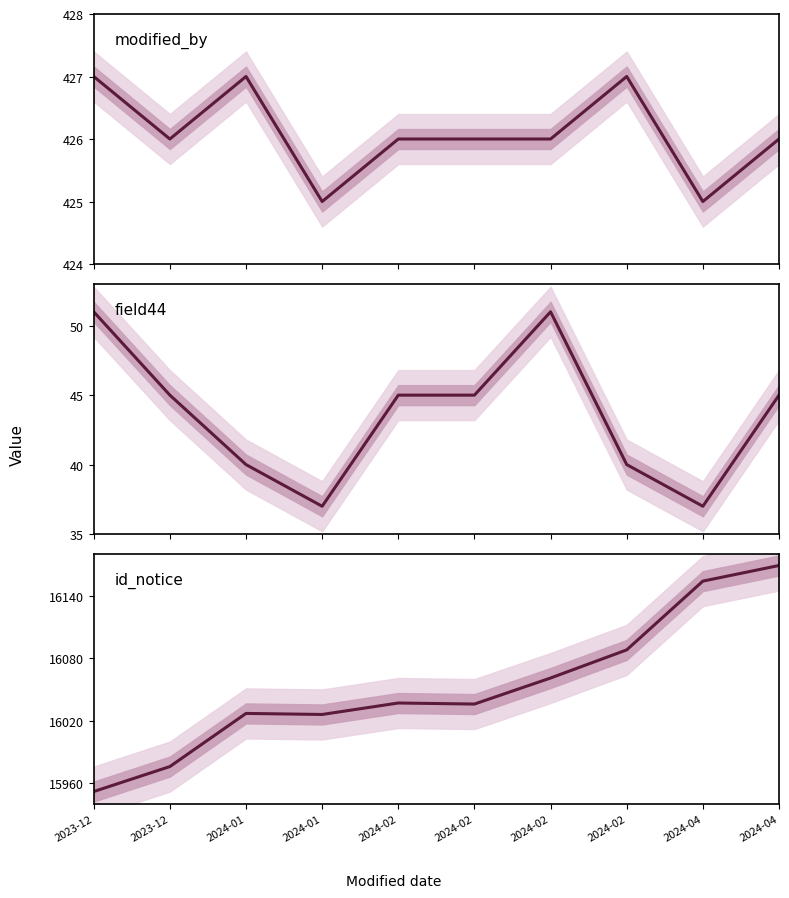

True or false: id_notice has more than 2 points higher than both neighbors.

False